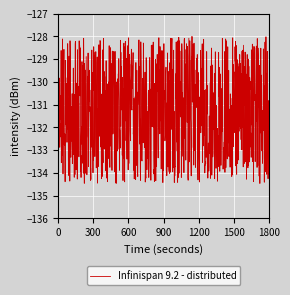

What is the greatest value displayed?

-128.0